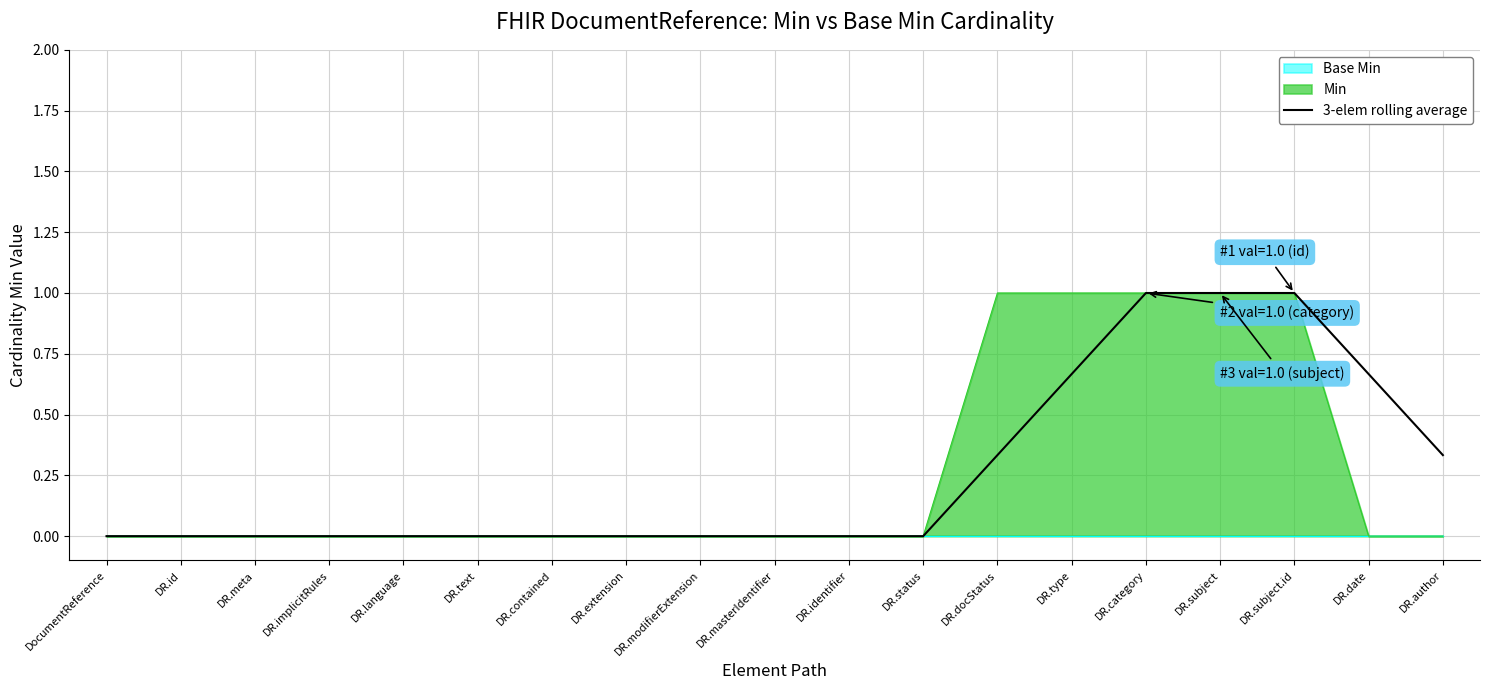

What is the value of the 13th point from the left?

0.3